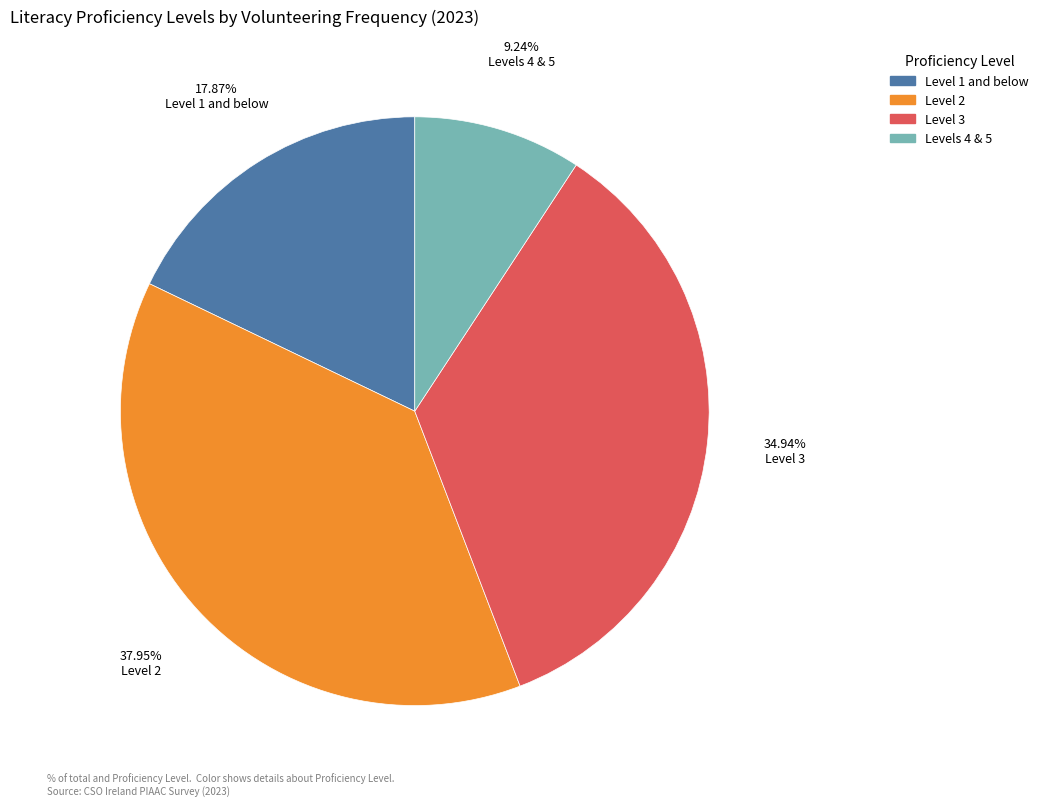

Is there a majority slice in this chart?

No